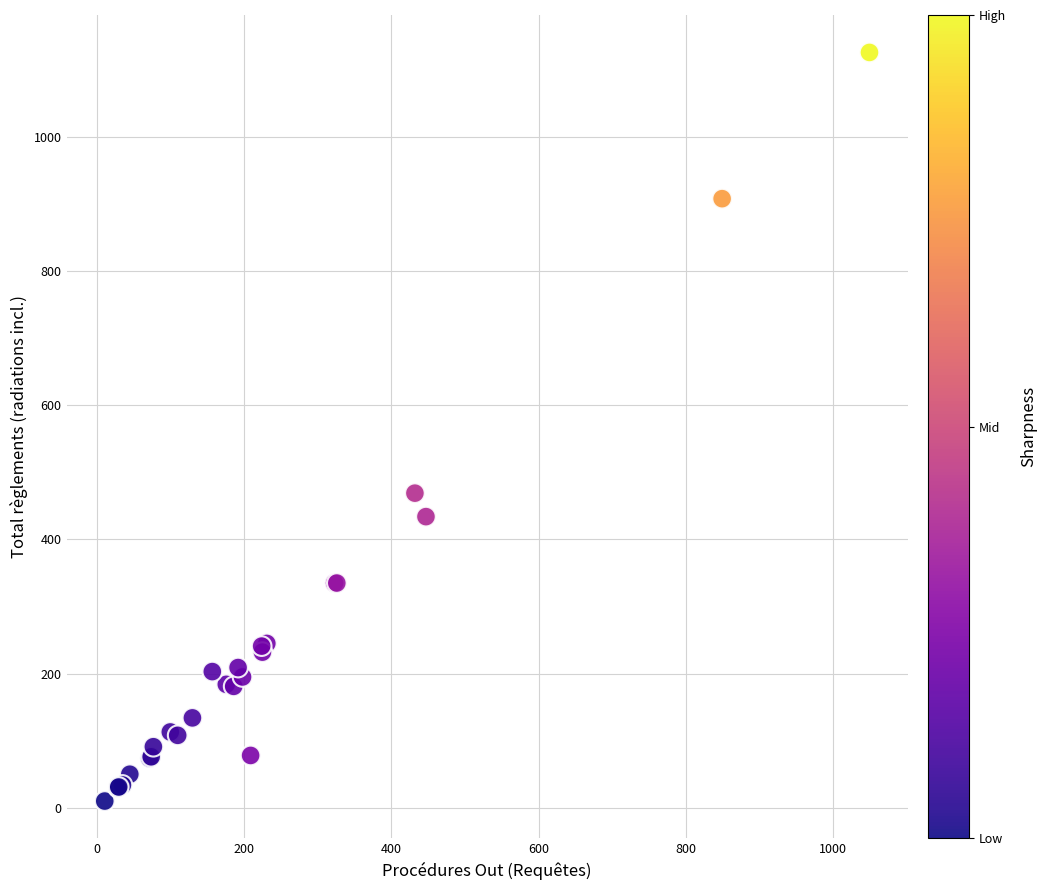

What Y value in the scatter plot is closest to 568?

469